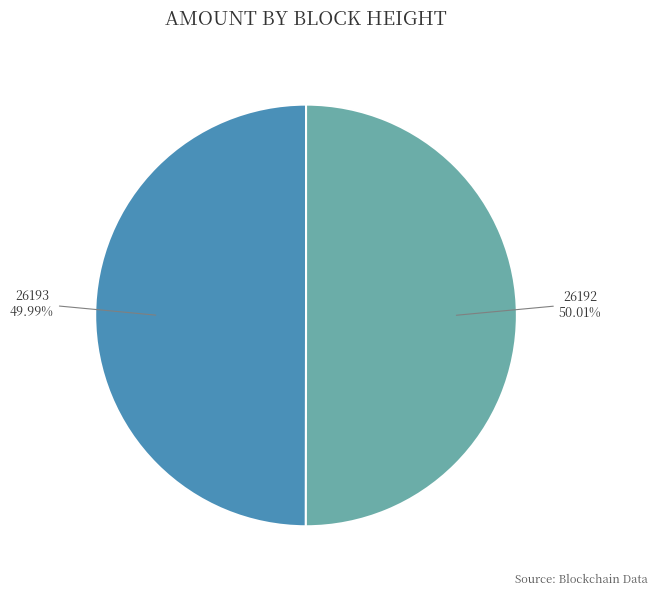

What percentage is the 26192 slice, to the nearest percent?

50%